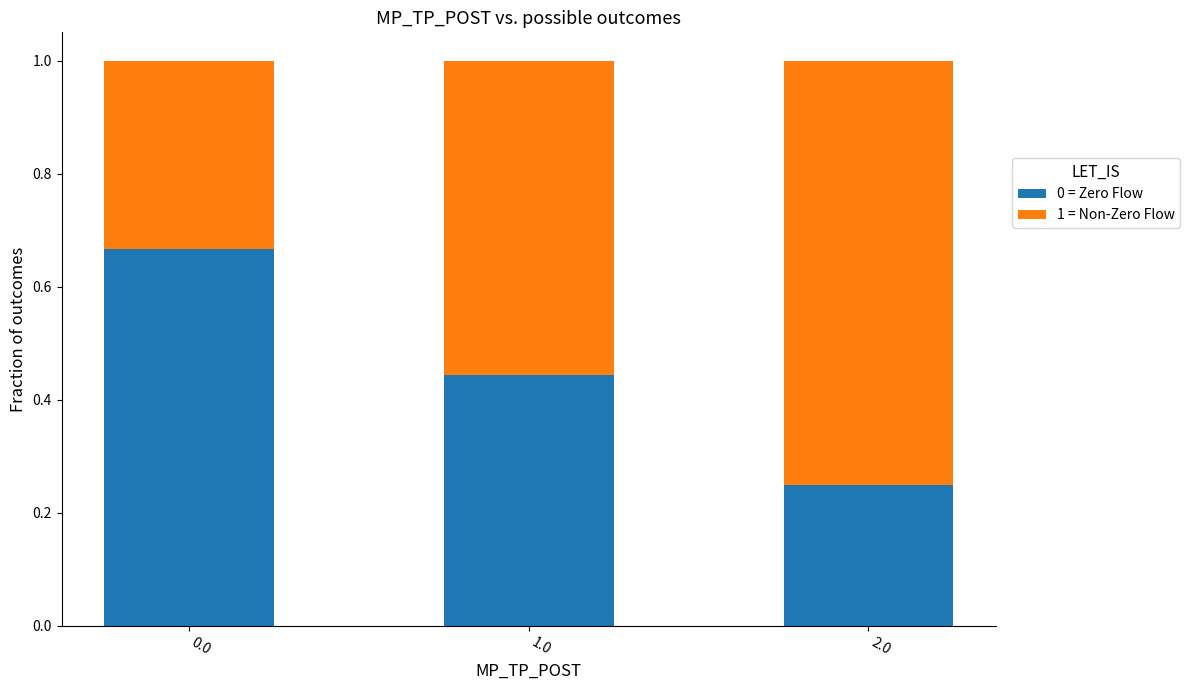

List the labels in order of 0 = Zero Flow value, largest first.

0.0, 1.0, 2.0